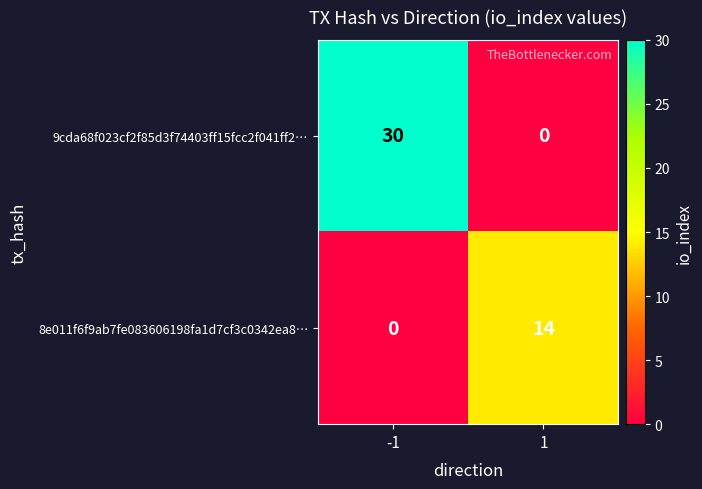

What value does the 8e011f6f9ab7fe083606198fa1d7cf3c0342ea8… series have at 1, to the nearest 5?

15